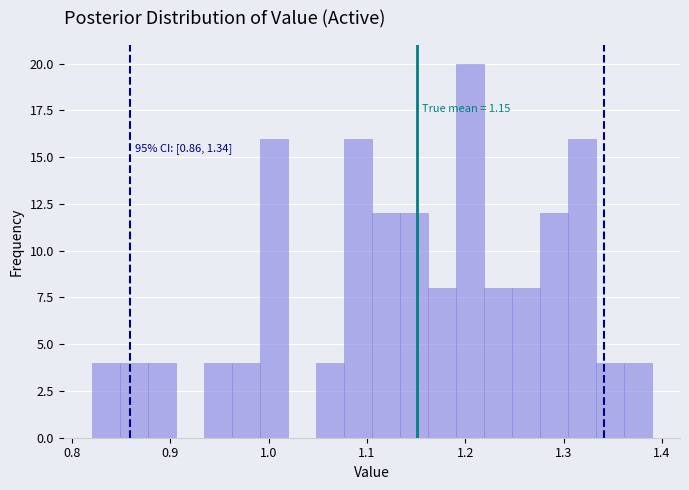

Read against the x-axis, roughly where is the centre of the tallest bar?

1.20